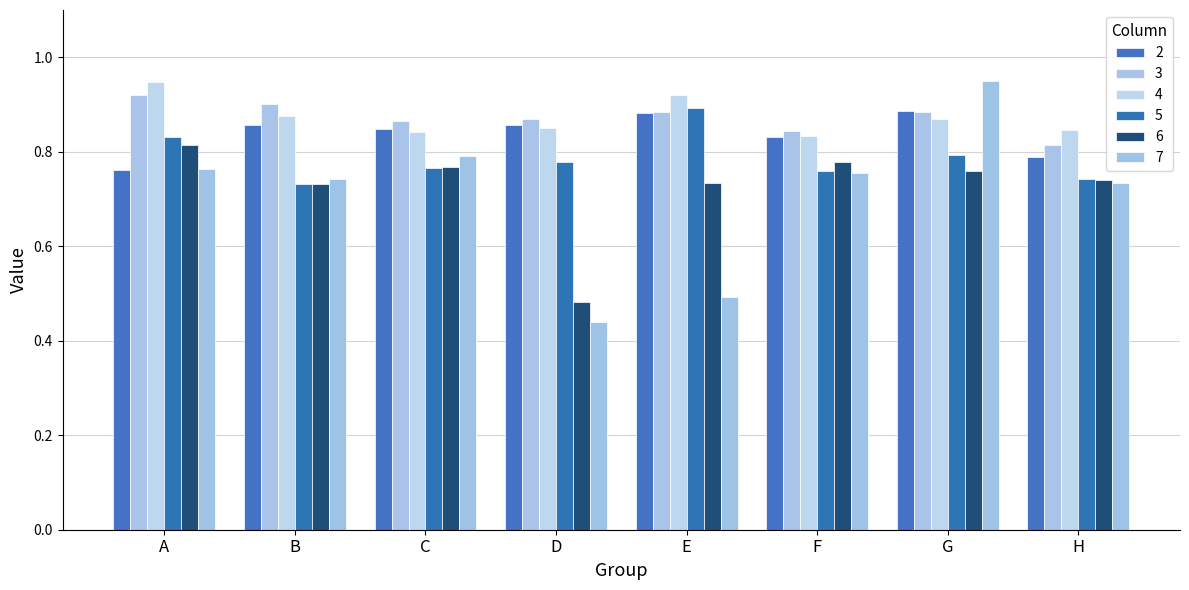

Is the value of 4 at G greater than the value of 2 at A?

Yes